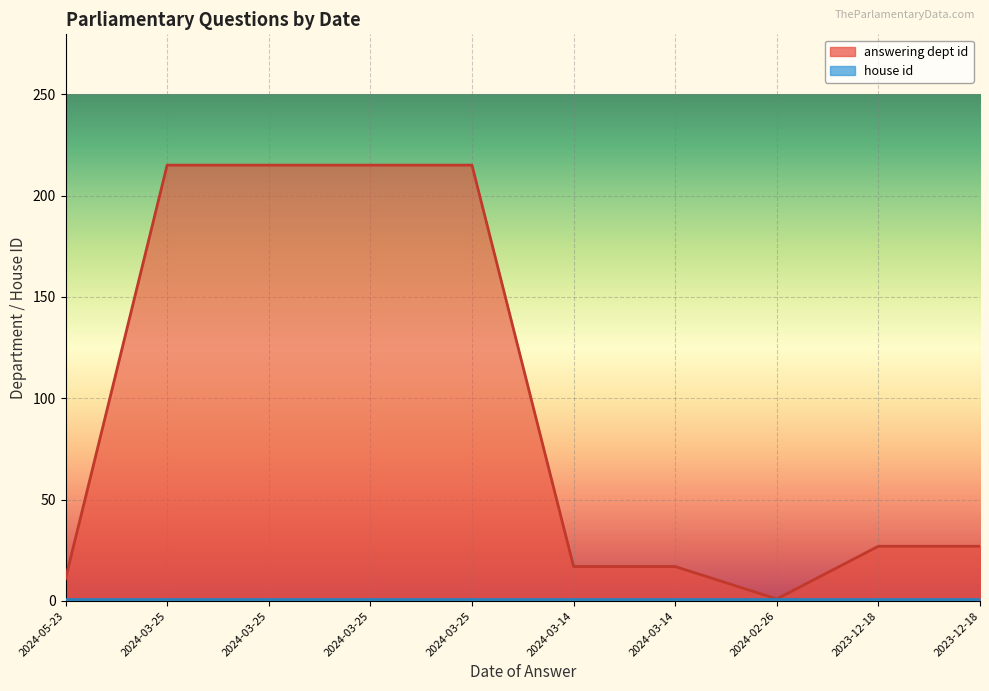

Reading left to right, what are all the values shown in this chart?

2024-05-23=11	2024-03-25=215	2024-03-25=215	2024-03-25=215	2024-03-25=215	2024-03-14=17	2024-03-14=17	2024-02-26=1	2023-12-18=27	2023-12-18=27